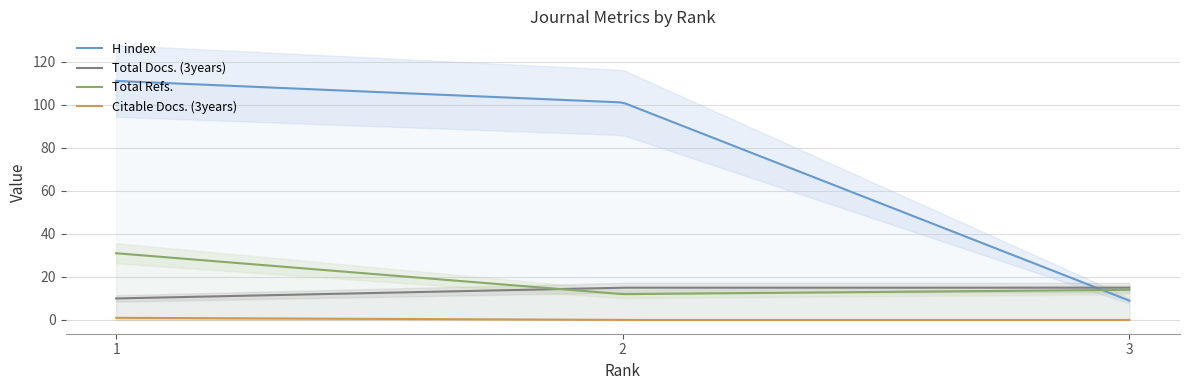

At which label does Total Refs. reach its peak?

1